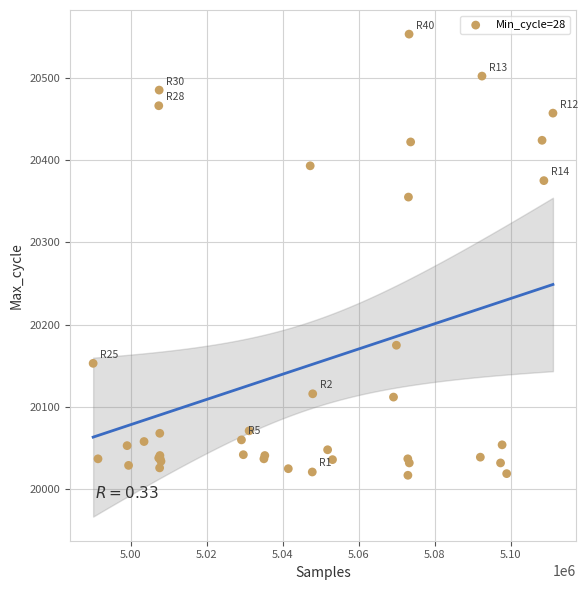

What Y value in the scatter plot is closest to 20285?

20355